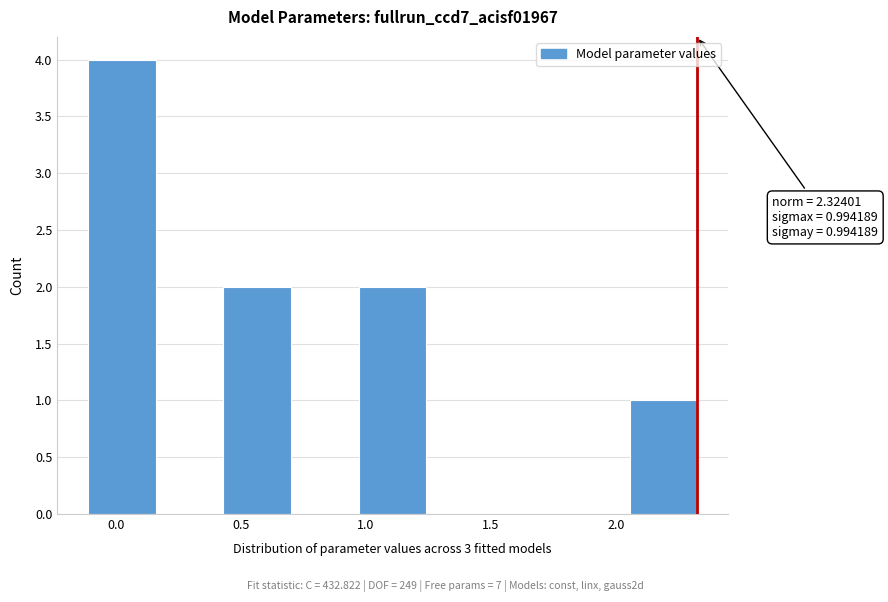

Which range on the x-axis has the tallest bar?

-0.10 to 0.15